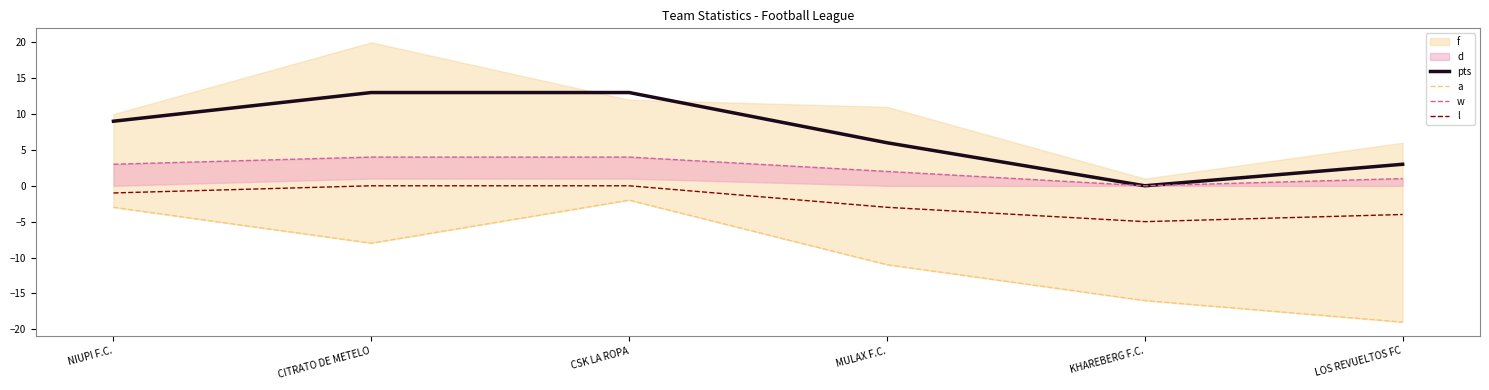

Rank the series at CITRATO DE METELO from lowest to highest value.

a, l, w, pts